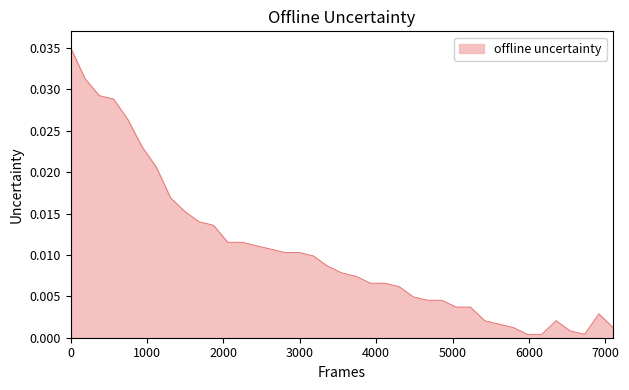

How many lines are shown in the chart?

1